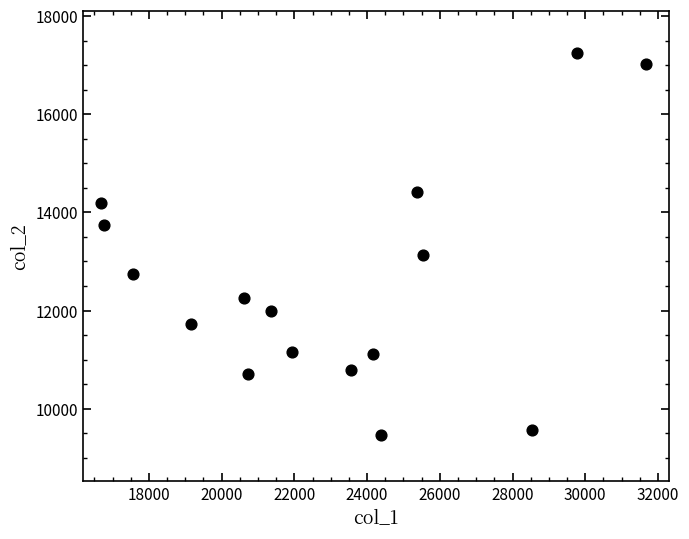

What is the range of X values (max minus min)?

14980